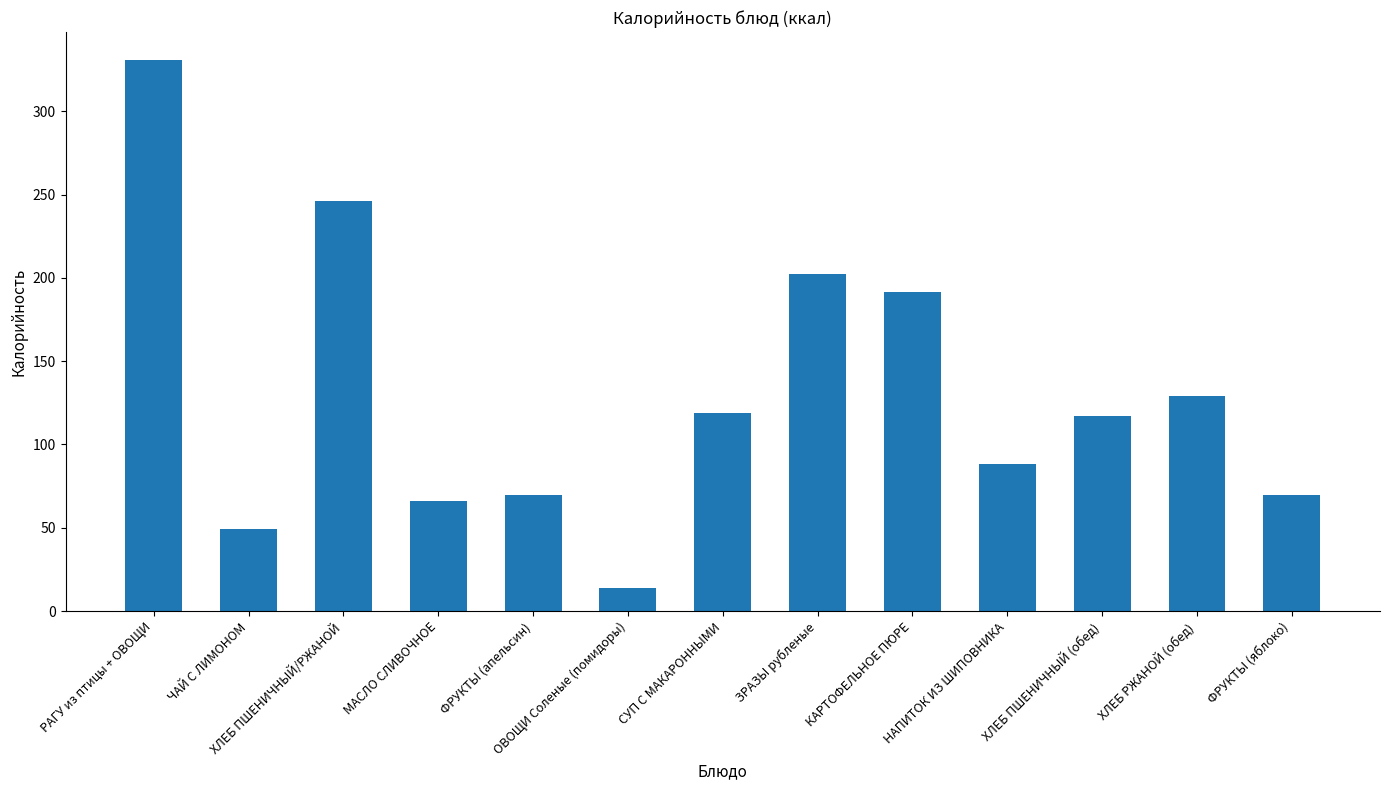

What is the difference between the values at ЗРАЗЫ рубленые and ФРУКТЫ (яблоко)?

133.1